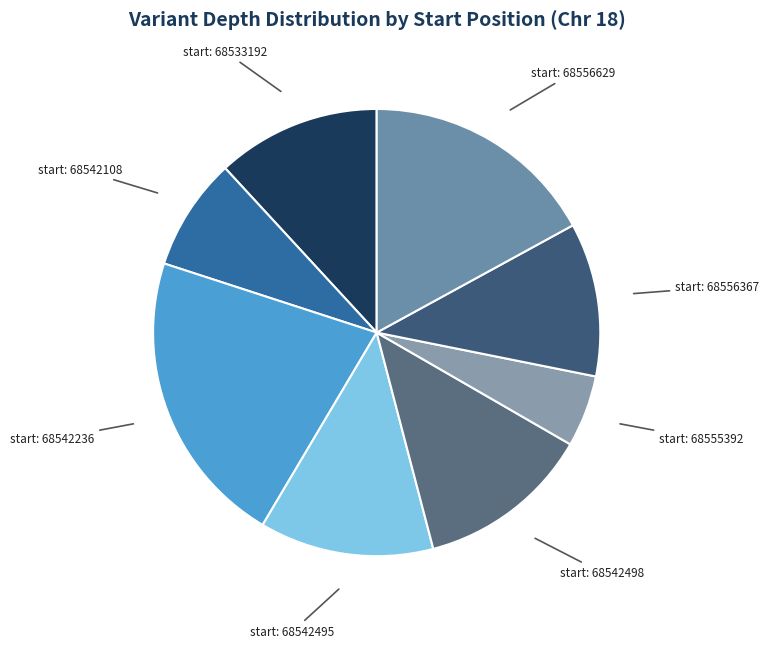

Is the sum of start: 68556367 and start: 68533192 greater than half?

No